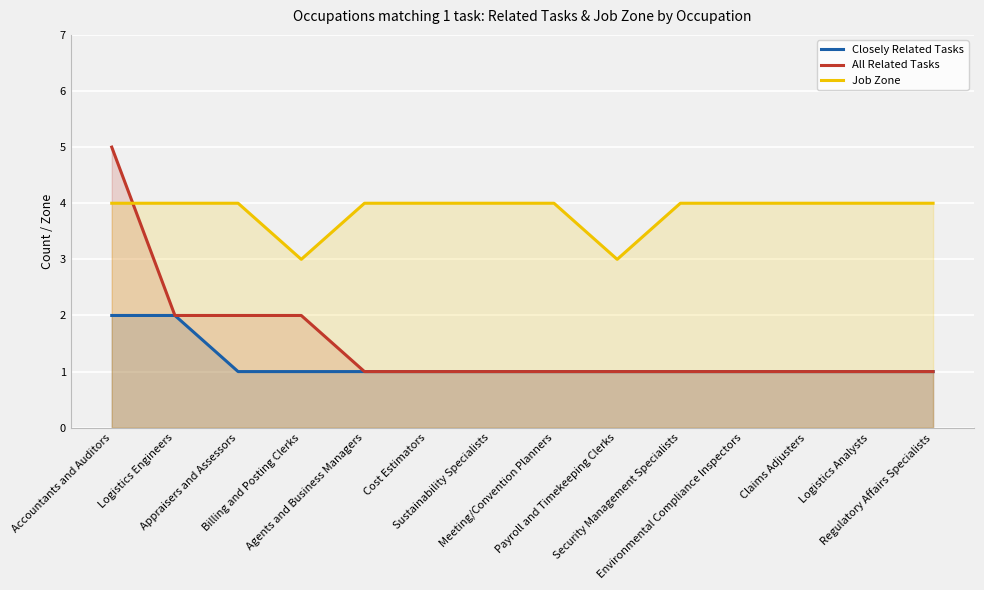

What is the value of the Job Zone point at the 9th from the left?

3